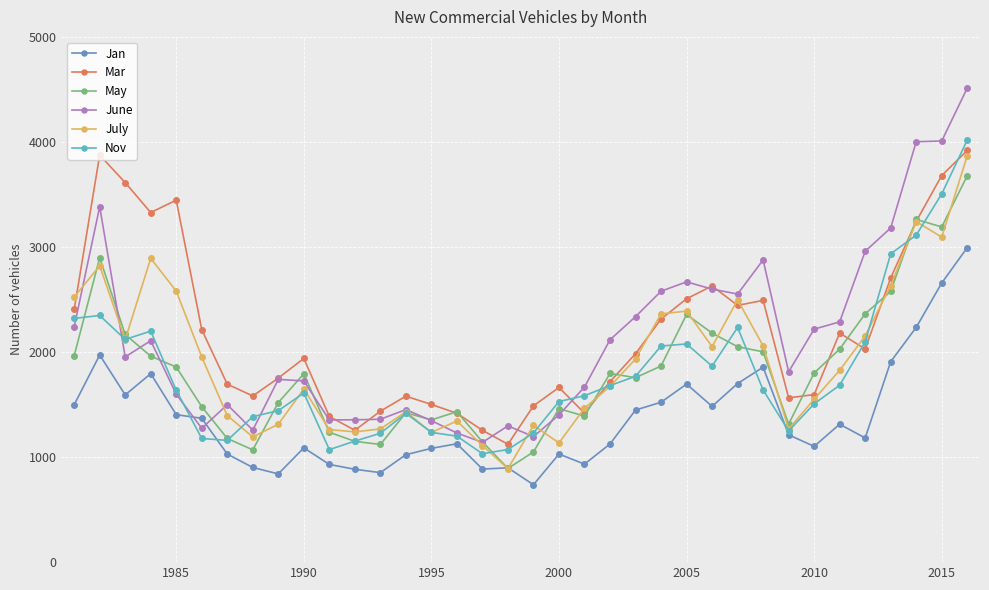

Which series ends up on top after the final intersection of Jan and June?

June